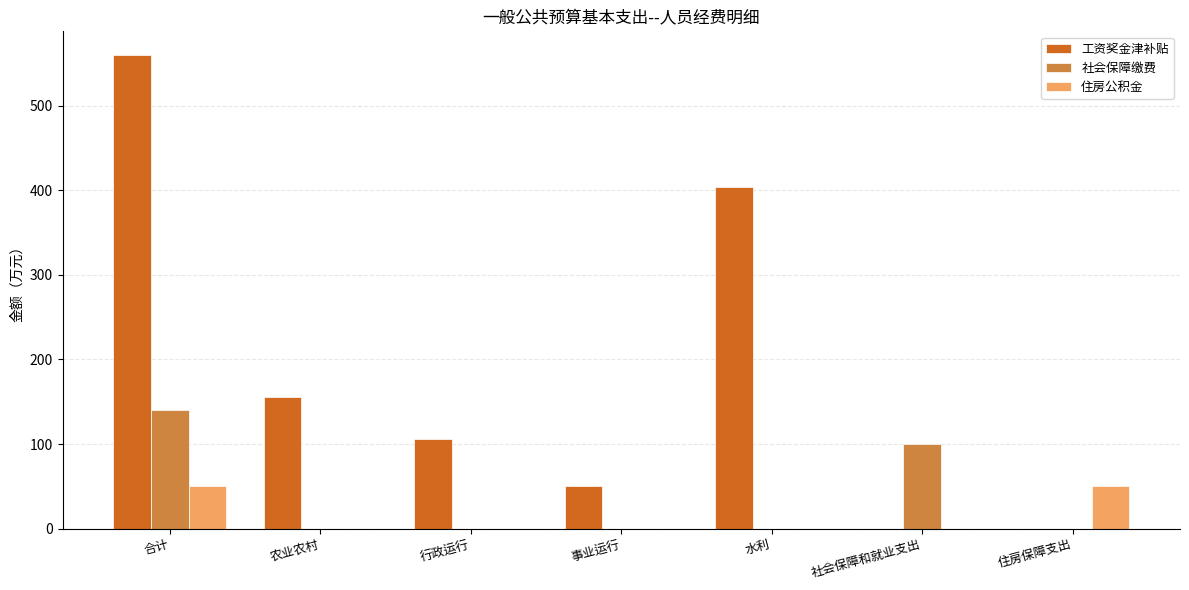

Which series has the widest spread of values?

工资奖金津补贴